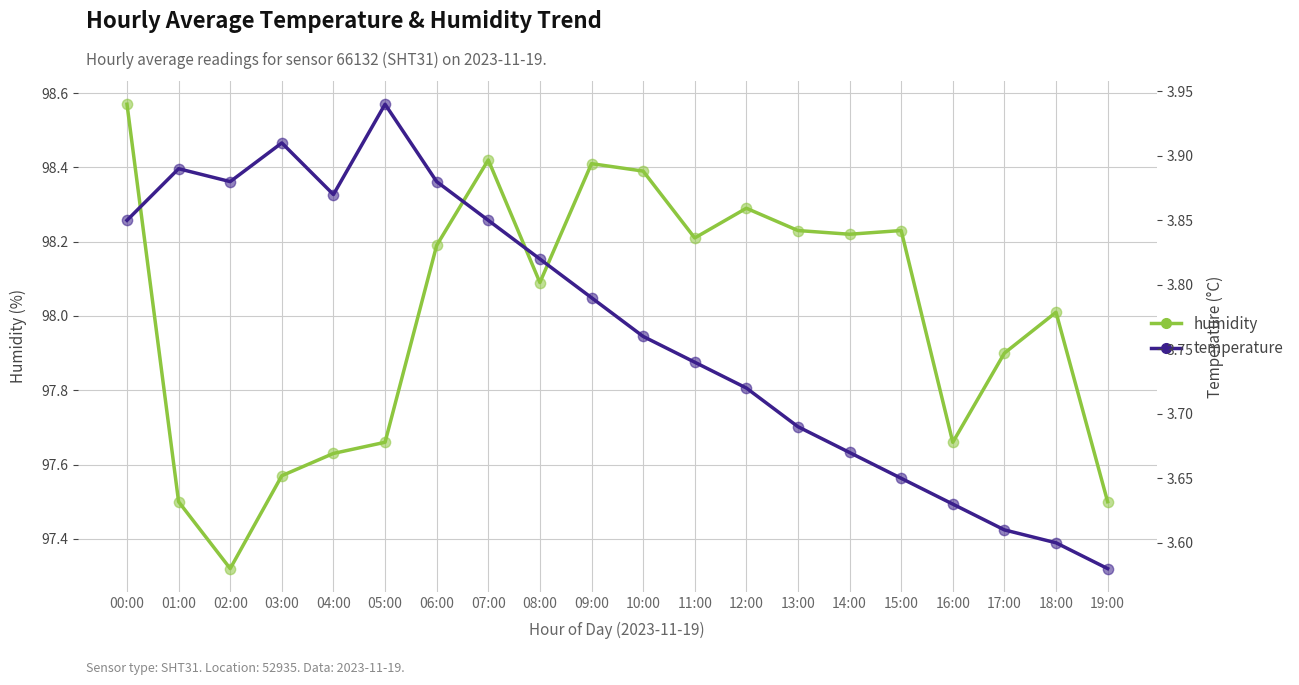

What is the total value across all series at 12:00?

102.0